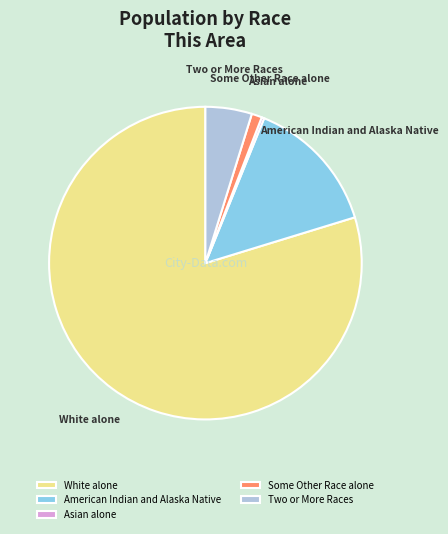

Between White alone and Some Other Race alone, which is larger?

White alone